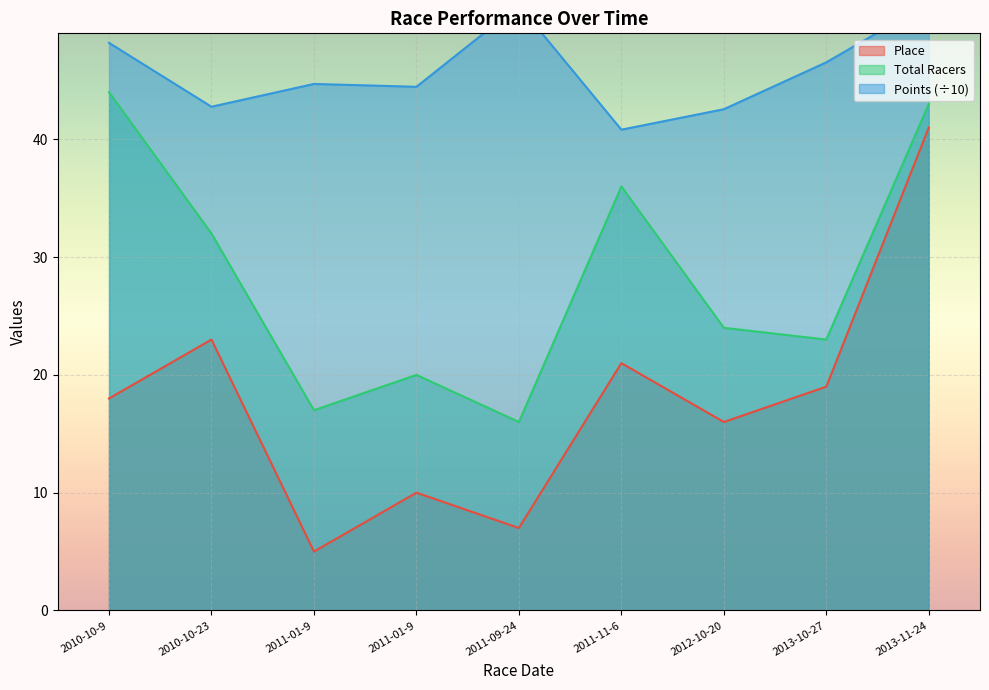

True or false: Points and Place intersect in this chart.

False